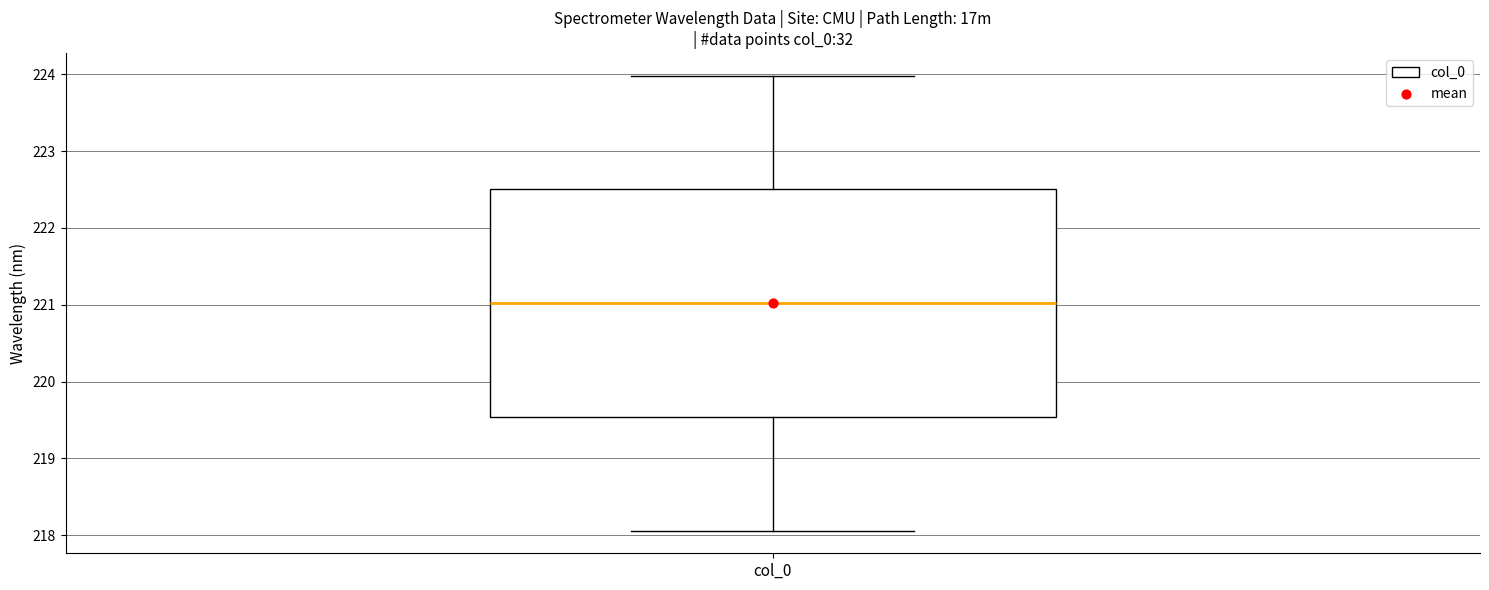

Where does the lower whisker of the box for col_0 end on the y-axis? The values are not printed on the chart, so give them approximately, as read against the axis.

218.1